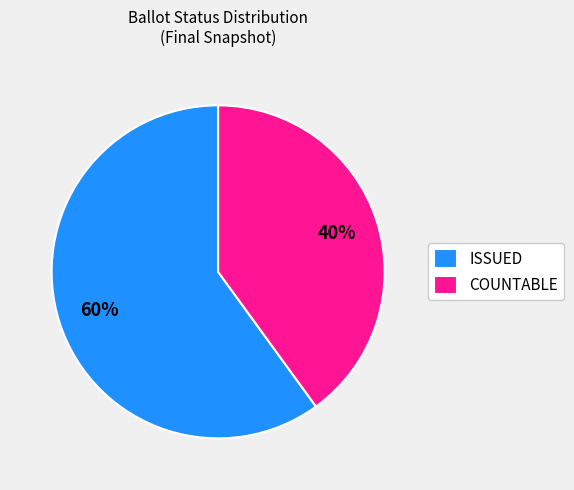

The ISSUED slice represents 60% of the pie. True or false?

True